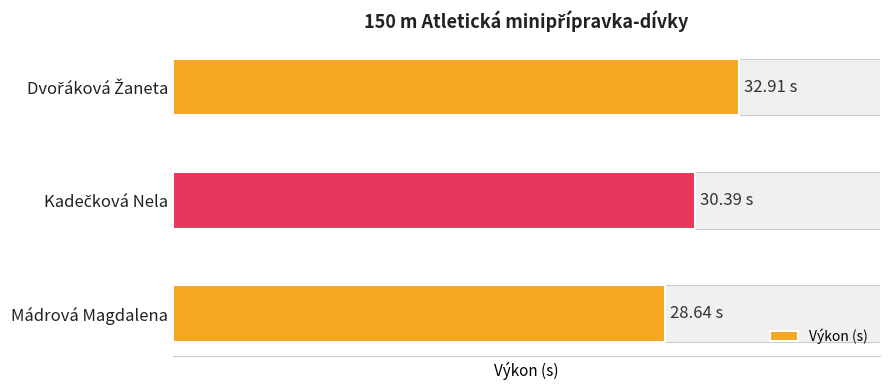

How many series are shown in this chart?

1